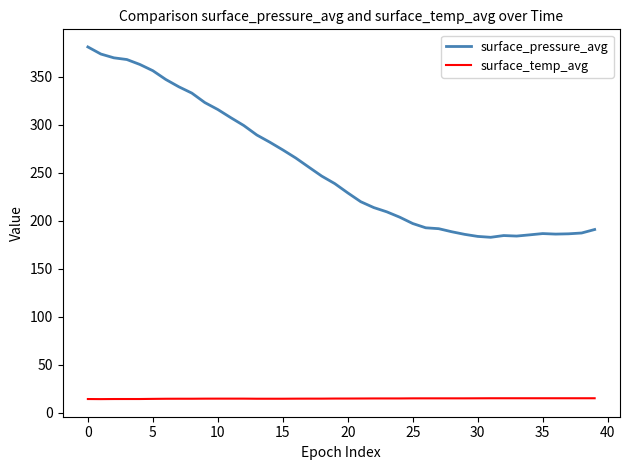

True or false: surface_temp_avg and surface_pressure_avg intersect in this chart.

False